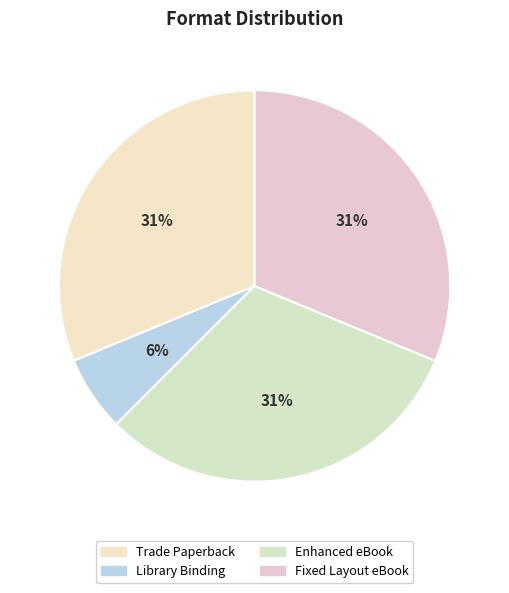

How many segments does this pie chart have?

4